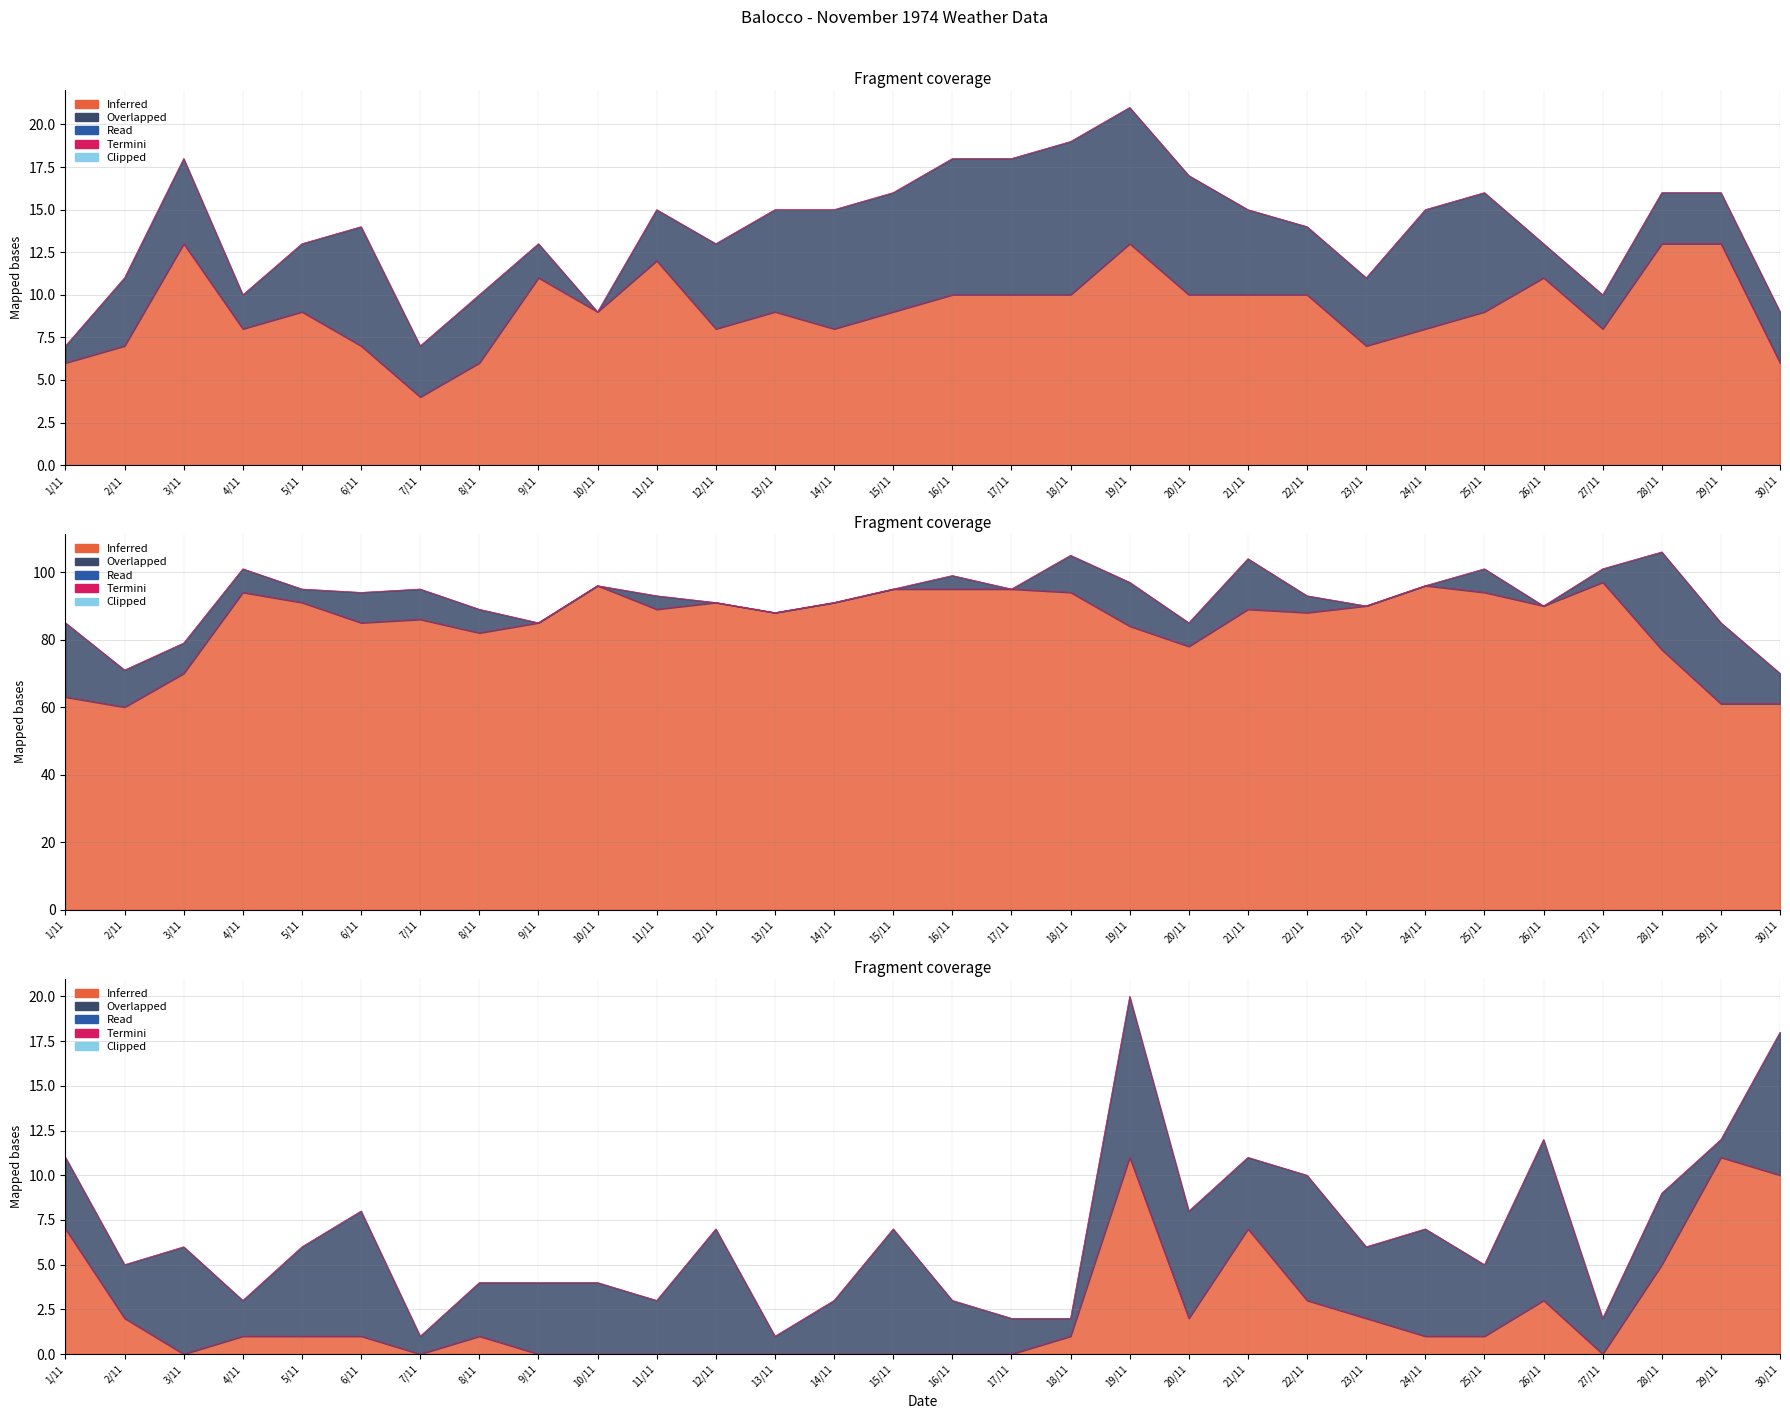

At which category does the chart reach its minimum across all series?

3/11